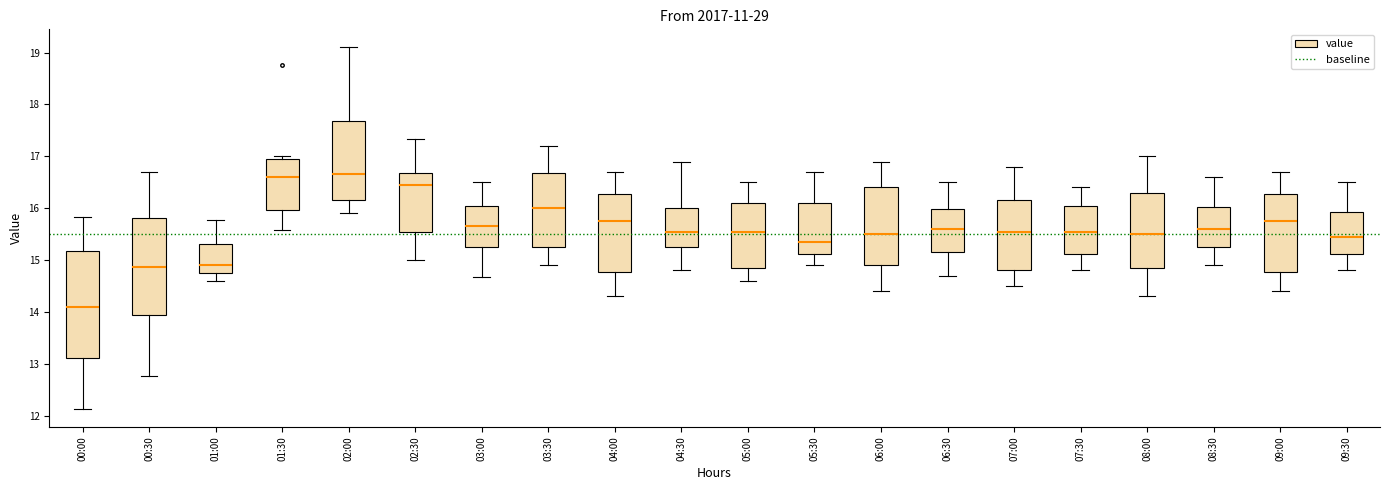

Reading left to right, transcribe this box plot: for each box, give where its median line is, the range the box spans, and where its two whiskers end, as read against the y-axis. The values are not printed on the chart, so give them approximately, as read against the axis.

00:00: median 14.1, box 13.1 to 15.2, whiskers 12.1 to 15.8
00:30: median 14.9, box 13.9 to 15.8, whiskers 12.8 to 16.7
01:00: median 14.9, box 14.7 to 15.3, whiskers 14.6 to 15.8
01:30: median 16.6, box 16.0 to 17.0, whiskers 15.6 to 17.0 (just above the box's upper edge)
02:00: median 16.7, box 16.2 to 17.7, whiskers 15.9 to 19.1
02:30: median 16.5, box 15.5 to 16.7, whiskers 15.0 to 17.3
03:00: median 15.7, box 15.2 to 16.0, whiskers 14.7 to 16.5
03:30: median 16.0, box 15.3 to 16.7, whiskers 14.9 to 17.2
04:00: median 15.8, box 14.8 to 16.3, whiskers 14.3 to 16.7
04:30: median 15.6, box 15.3 to 16.0, whiskers 14.8 to 16.9
05:00: median 15.6, box 14.9 to 16.1, whiskers 14.6 to 16.5
05:30: median 15.4, box 15.1 to 16.1, whiskers 14.9 to 16.7
06:00: median 15.5, box 14.9 to 16.4, whiskers 14.4 to 16.9
06:30: median 15.6, box 15.2 to 16.0, whiskers 14.7 to 16.5
07:00: median 15.6, box 14.8 to 16.2, whiskers 14.5 to 16.8
07:30: median 15.6, box 15.1 to 16.1, whiskers 14.8 to 16.4
08:00: median 15.5, box 14.9 to 16.3, whiskers 14.3 to 17.0
08:30: median 15.6, box 15.3 to 16.0, whiskers 14.9 to 16.6
09:00: median 15.8, box 14.8 to 16.3, whiskers 14.4 to 16.7
09:30: median 15.5, box 15.1 to 15.9, whiskers 14.8 to 16.5